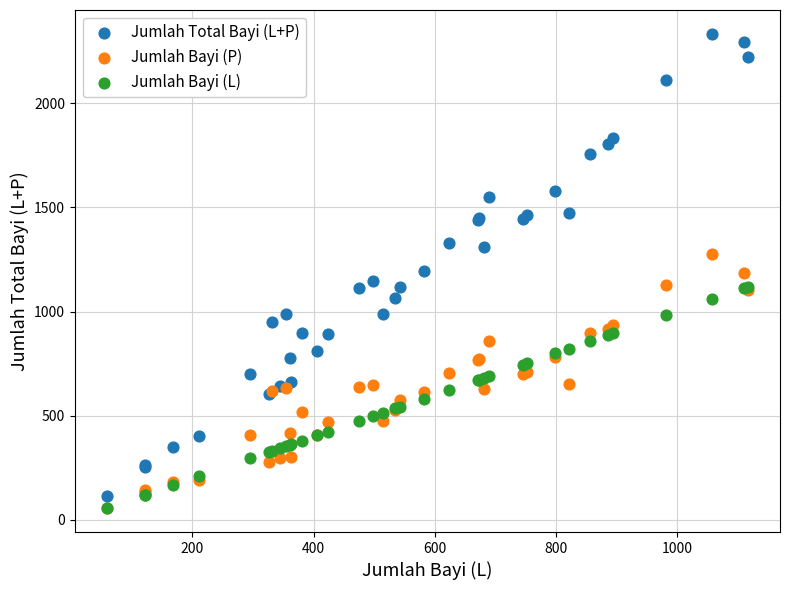

What are all the series names shown in the legend?

Jumlah Total Bayi (L+P), Jumlah Bayi (P), Jumlah Bayi (L)